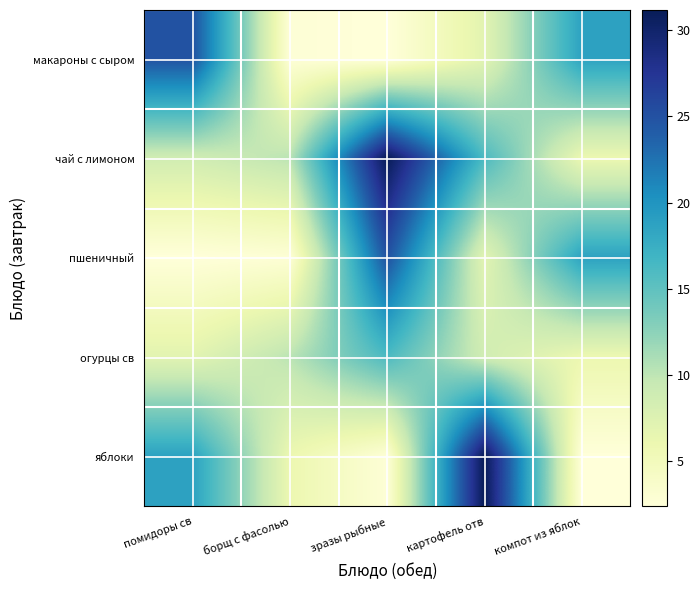

List the series in order of their peak value, highest first.

чай с лимоном, яблоки, макароны с сыром, пшеничный, огурцы св